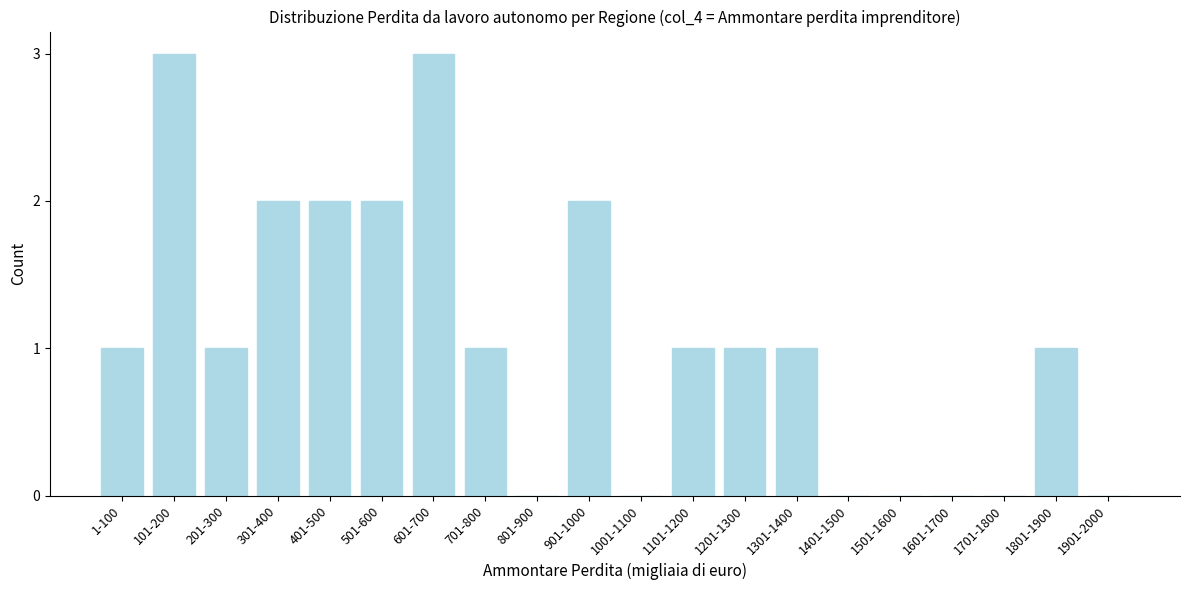

Reading left to right, extract all data points from this chart.

1-100=1	101-200=3	201-300=1	301-400=2	401-500=2	501-600=2	601-700=3	701-800=1	801-900=0	901-1000=2	1001-1100=0	1101-1200=1	1201-1300=1	1301-1400=1	1401-1500=0	1501-1600=0	1601-1700=0	1701-1800=0	1801-1900=1	1901-2000=0